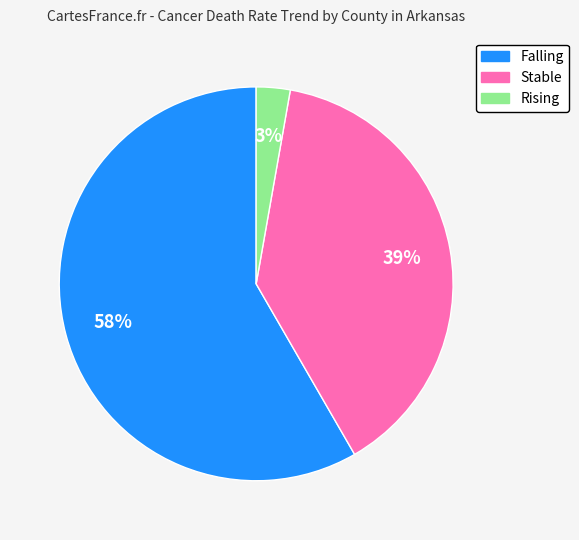

To the nearest percent, what is the average slice percentage?

33%